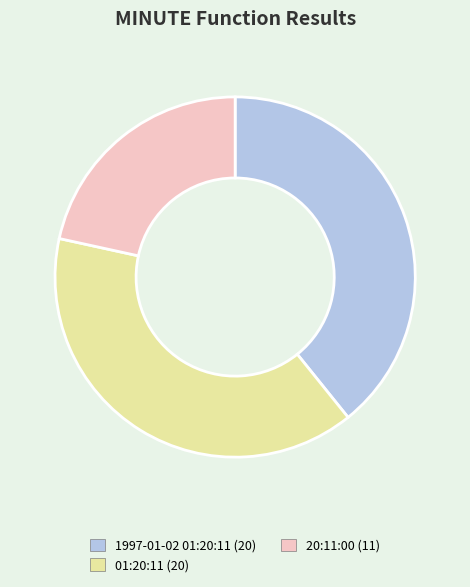

How many slices are in this pie chart?

3